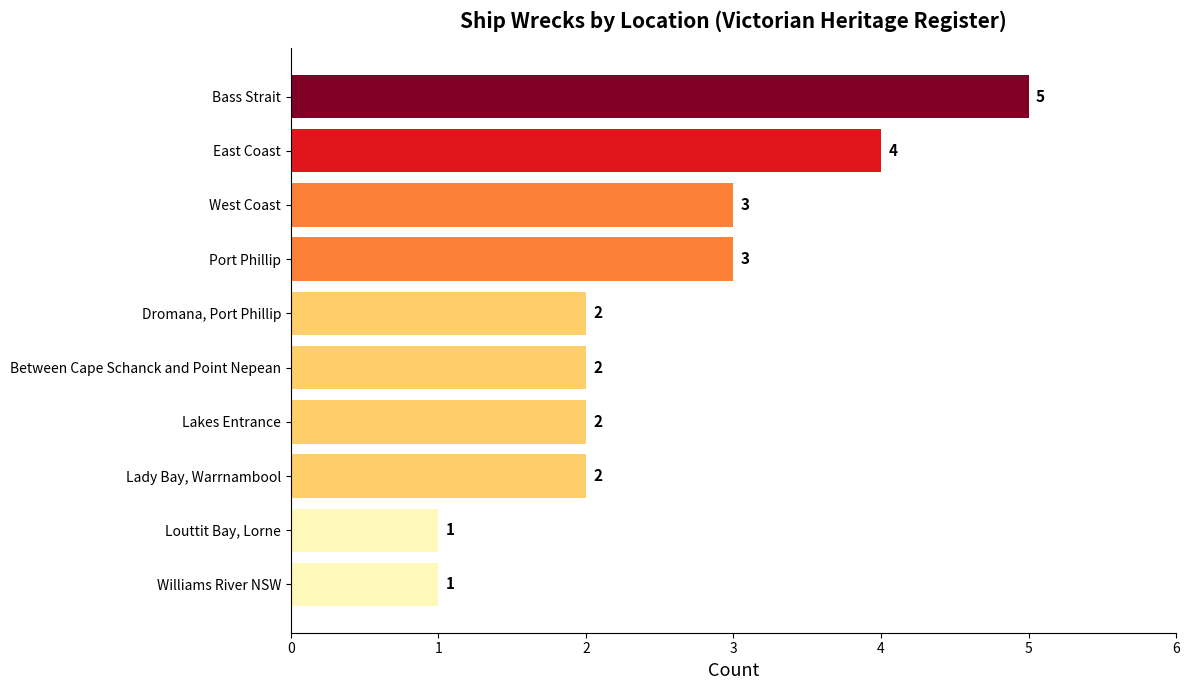

Reading bottom to top, transcribe all the data shown in this chart.

1	1	2	2	2	2	3	3	4	5